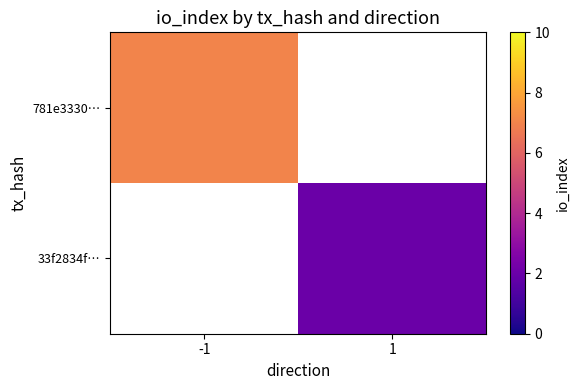

At how many categories does at least one series exceed 5?

1